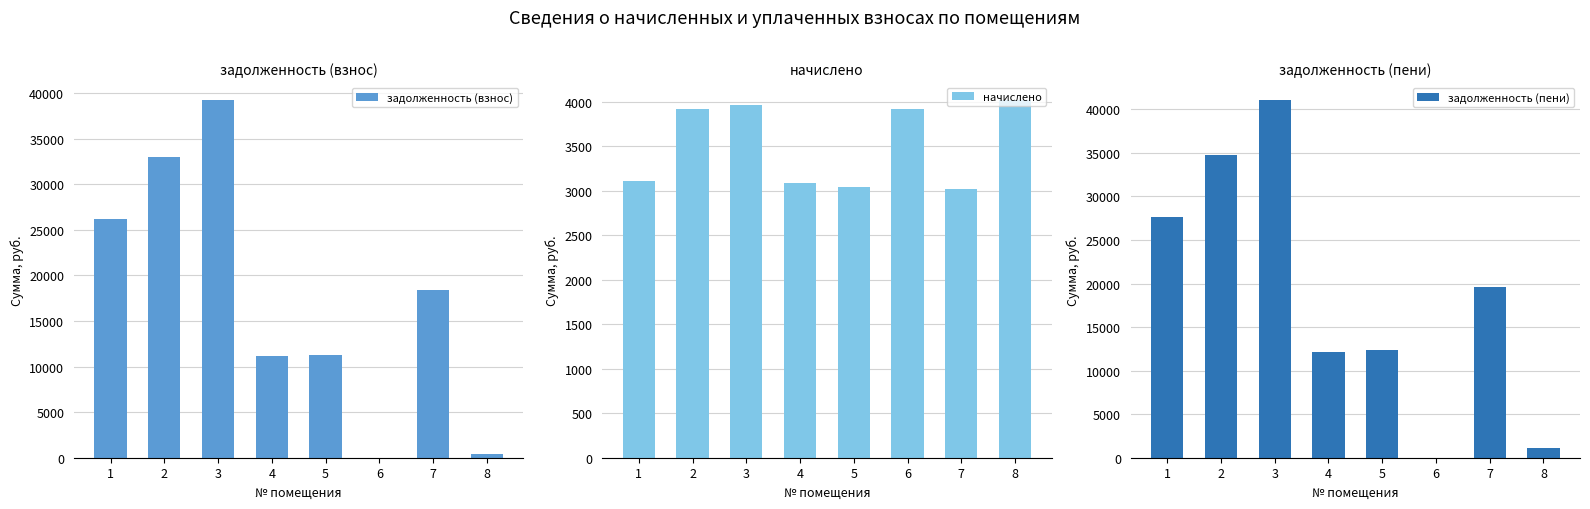

List the labels in order of задолженность (взнос) value, smallest first.

6, 8, 4, 5, 7, 1, 2, 3